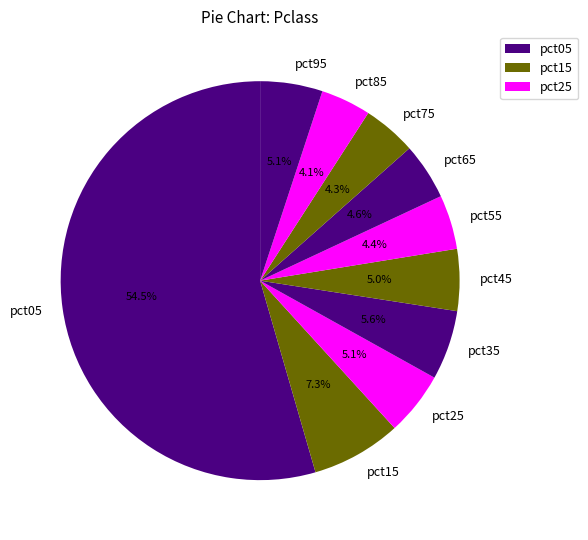

Is it true that pct75 is 18% of the pie?

False